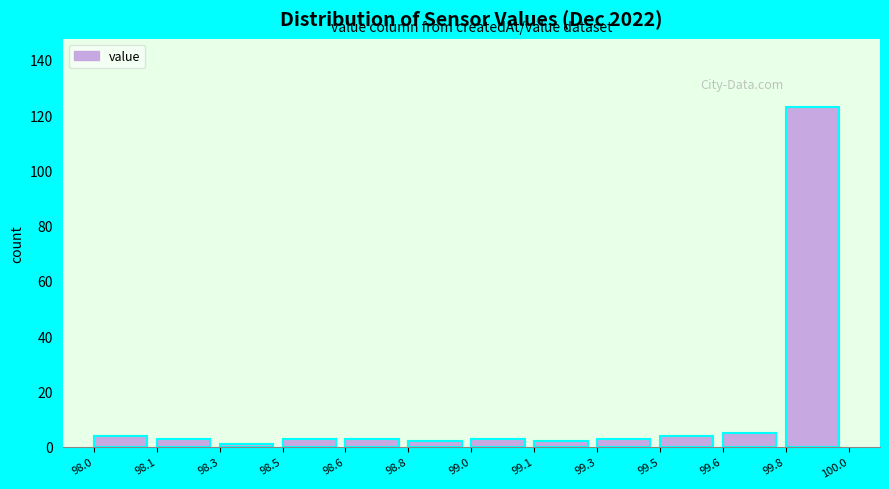

Reading left to right, list all the values displayed in this chart.

98.0=4	98.1=3	98.3=1	98.5=3	98.6=3	98.8=2	99.0=3	99.1=2	99.3=3	99.5=4	99.6=5	99.8=123